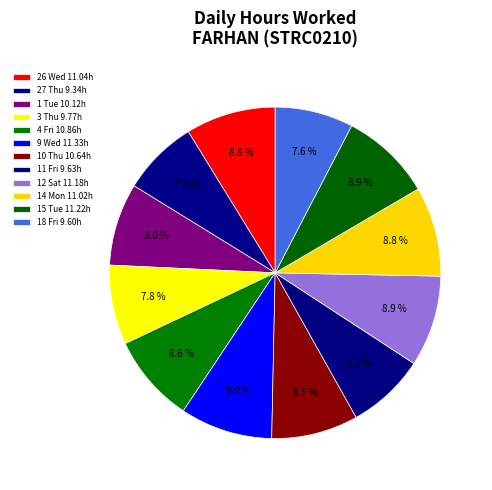

Approximately how many times larger is the value at 9 Wed compared to 10 Thu?

1.1